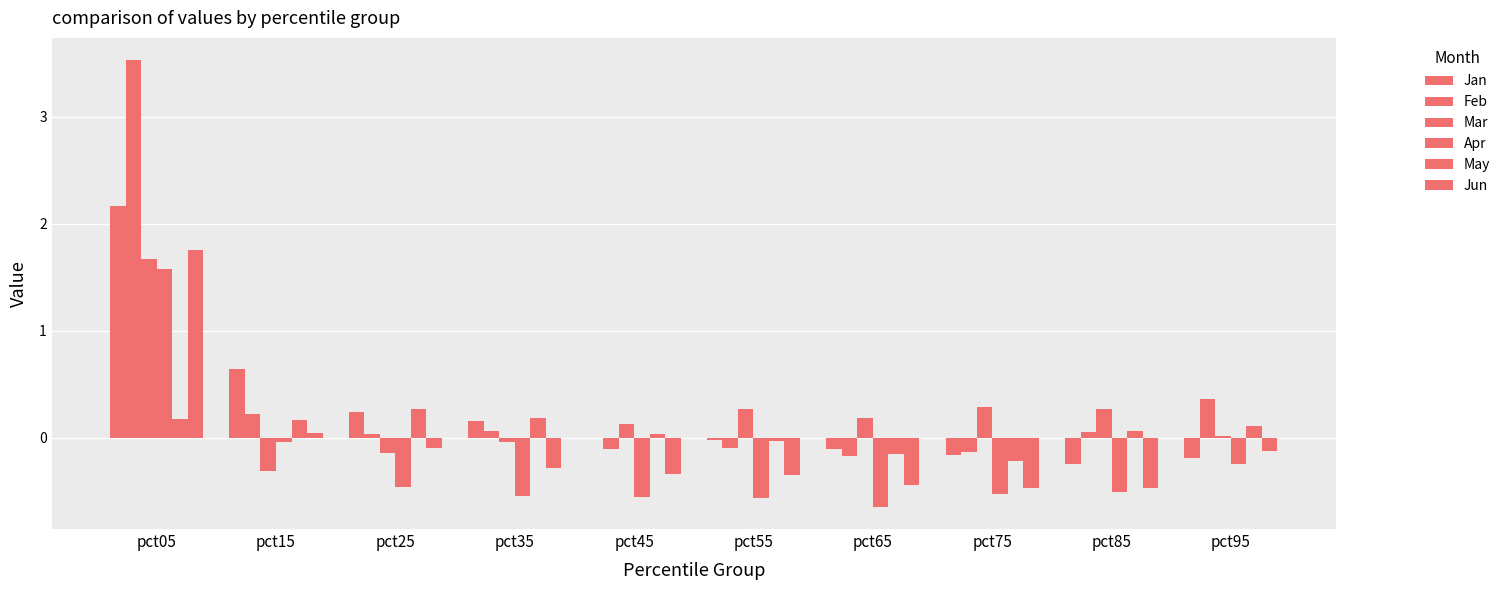

How many series are shown in this chart?

6